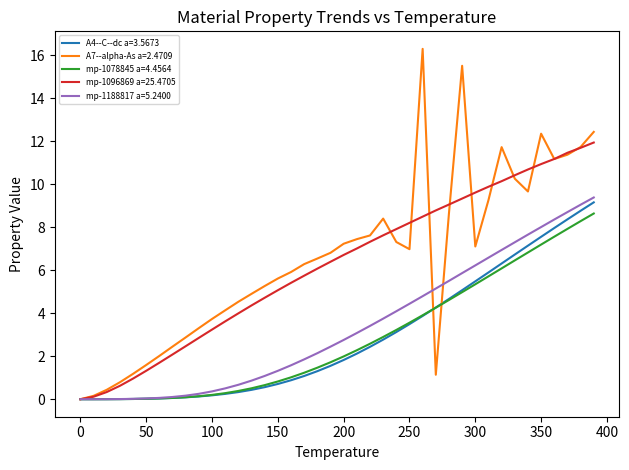

What is the sum of all mp-1078845 a=4.4564 values?

113.0